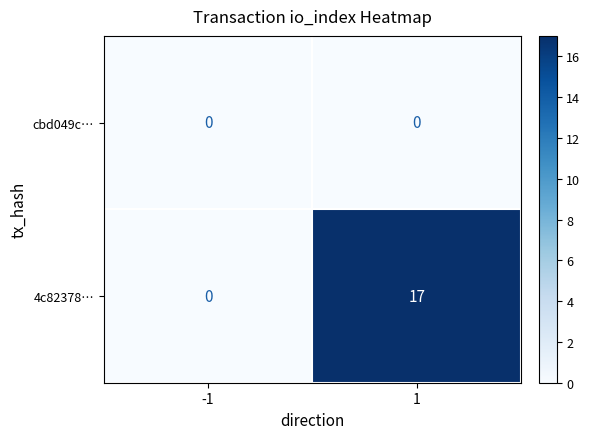

Which series has the largest range (max minus min)?

4c82378…